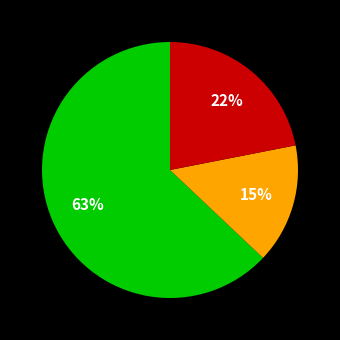

Is there any slice that represents more than half of the pie?

Yes